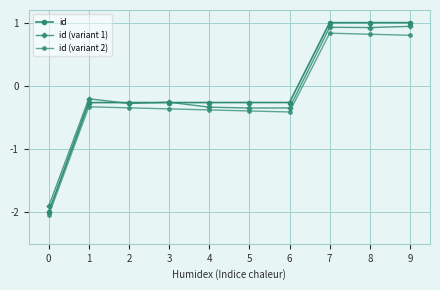

Is the value of id (variant 1) at 1 greater than the value of id (variant 2) at 6?

Yes